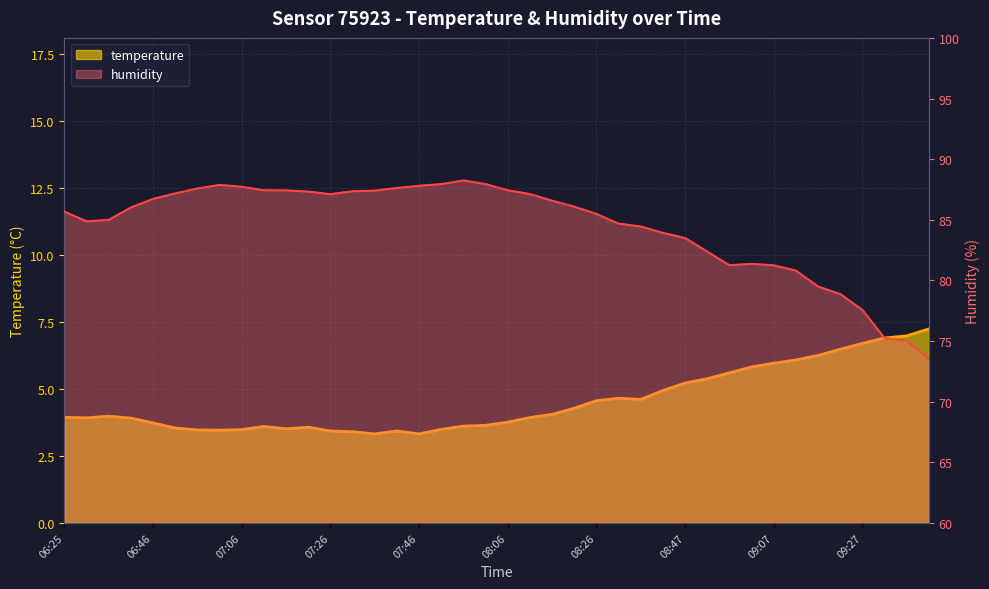

Where is the first local minimum for humidity?

06:30